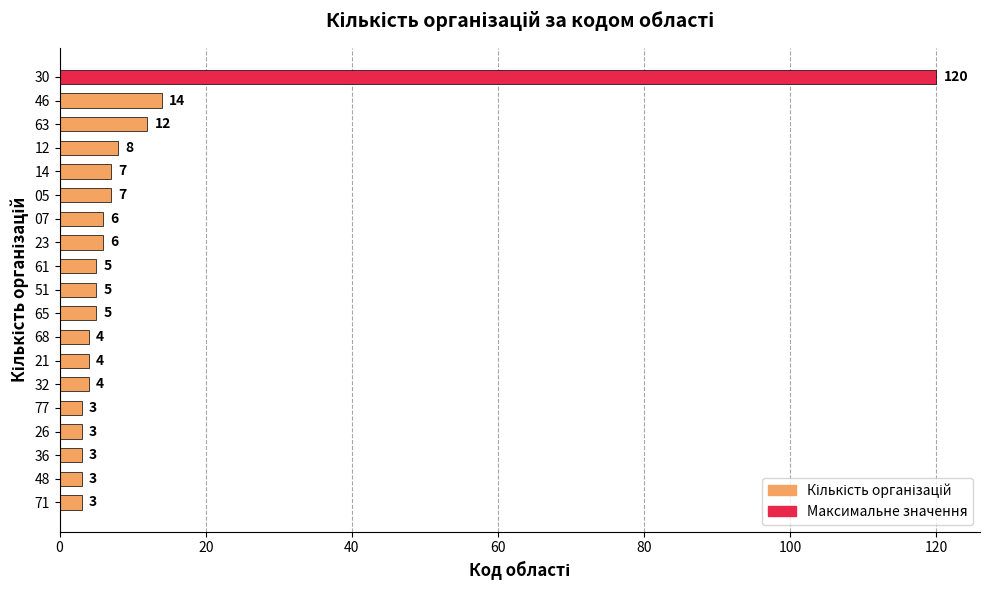

Reading bottom to top, list all the values displayed in this chart.

71=3	48=3	36=3	26=3	77=3	32=4	21=4	68=4	65=5	51=5	61=5	23=6	07=6	05=7	14=7	12=8	63=12	46=14	30=120